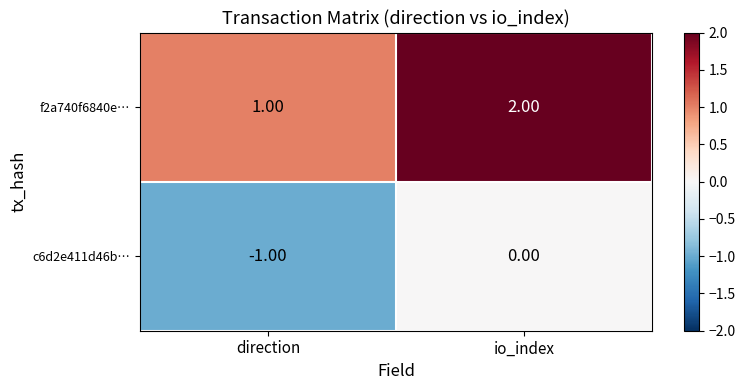

Which series has the largest total across all categories?

f2a740f6840e…